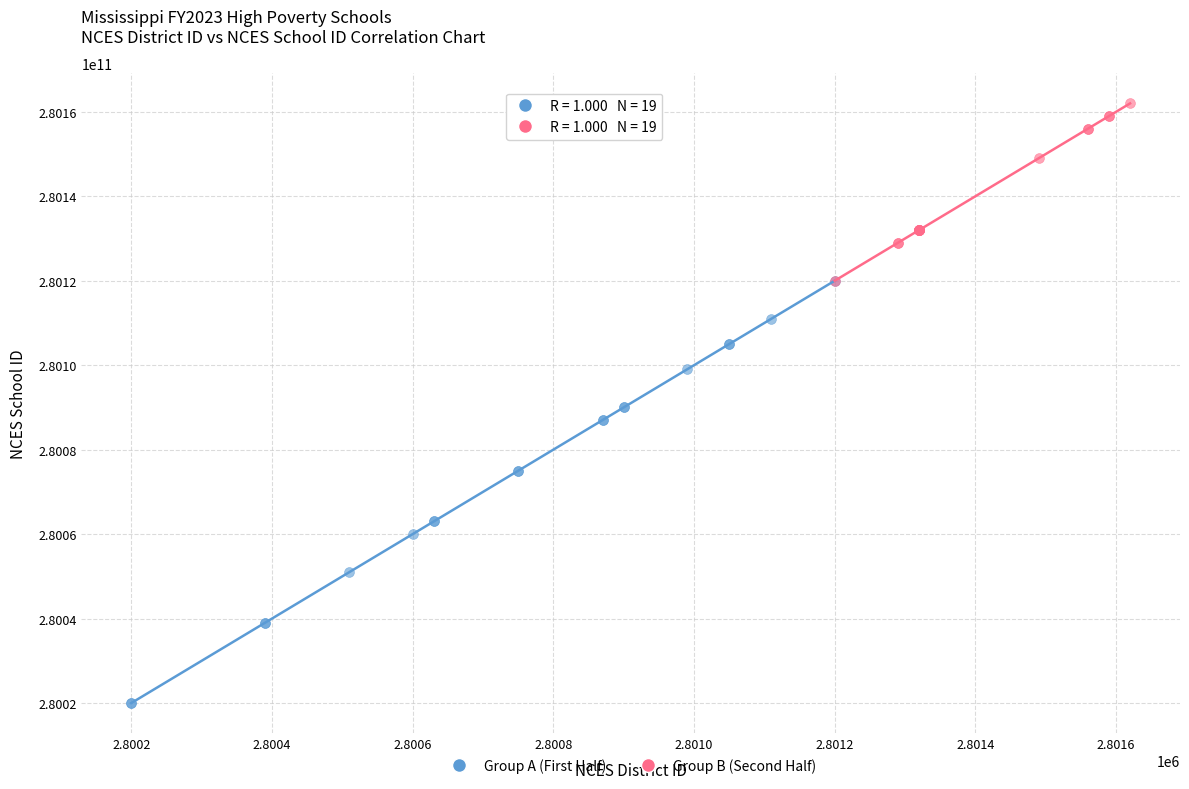

Which series reaches the maximum Y coordinate?

Group B (Second Half)